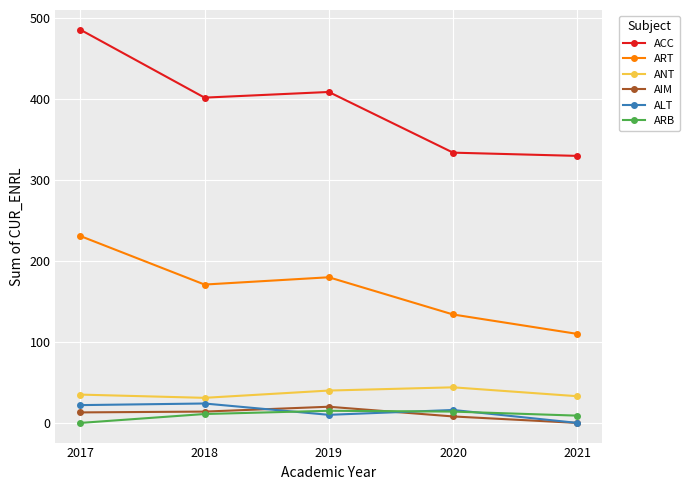

What is the value of the ACC point at the 5th from the left?

330